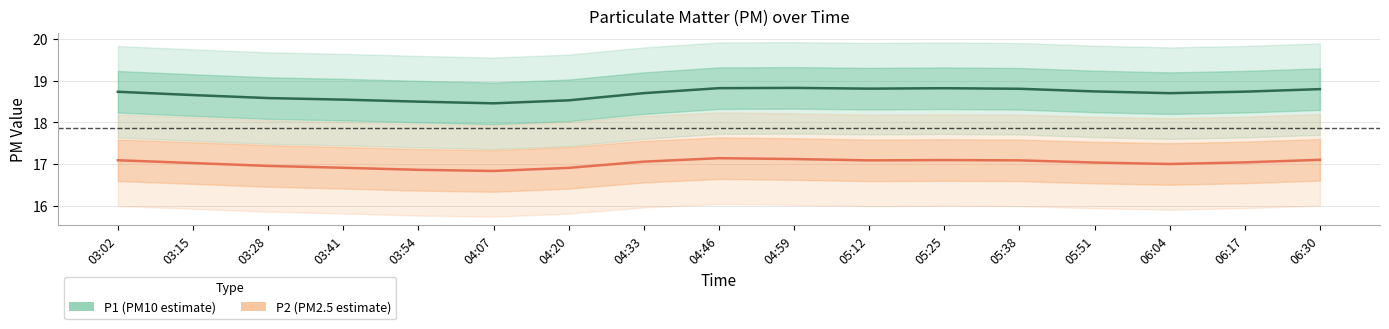

At how many categories does at least one series exceed 17?

17